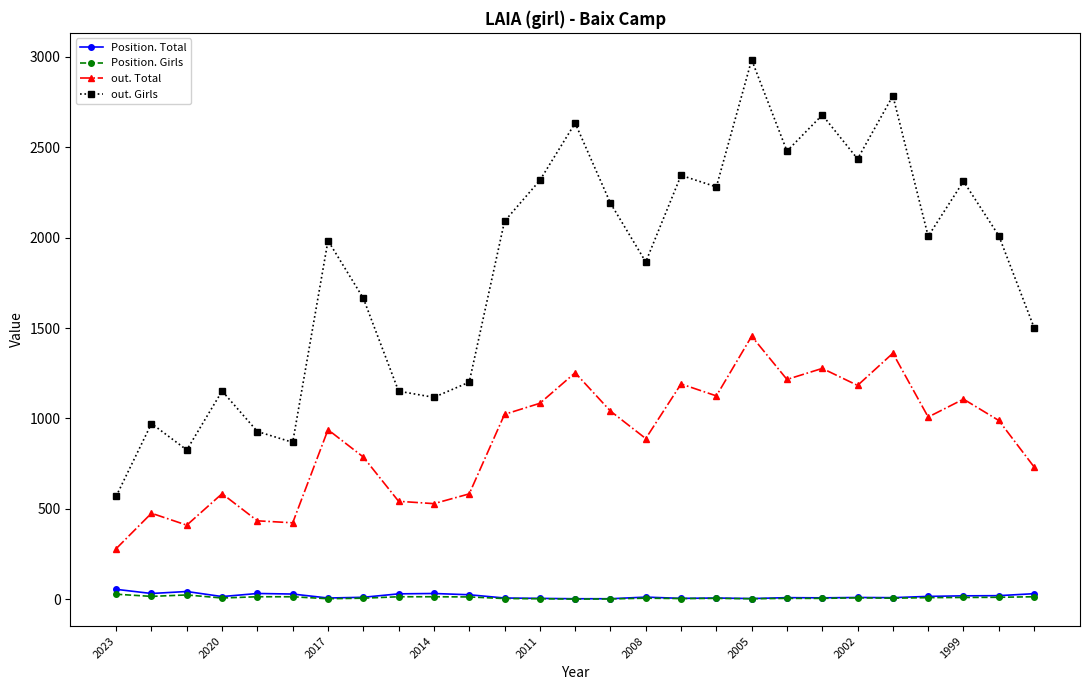

What is the maximum value for out. Girls?

2984